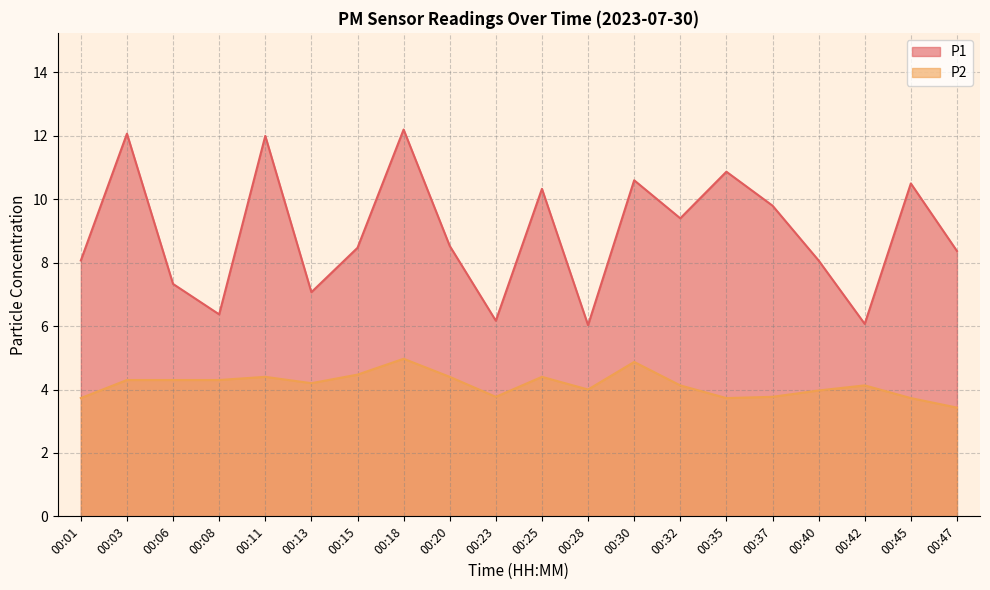

What is the total value across all series at 00:06?

11.6